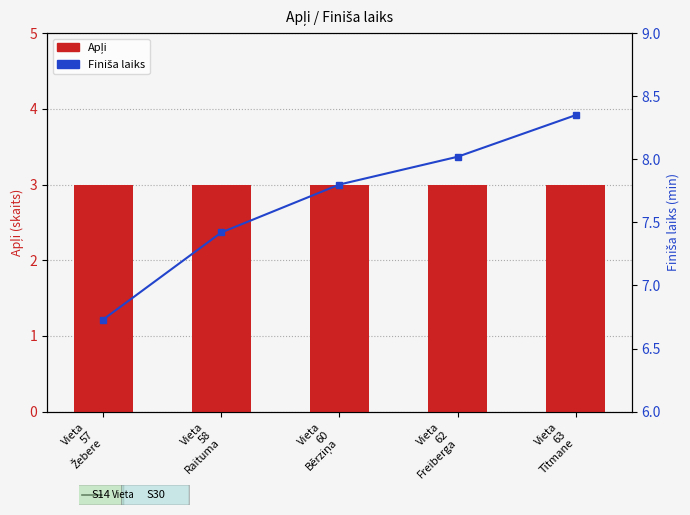

What is the sum of the Finiša laiks (min) values at Vieta
57
Žebere and Vieta
60
Bērziņa?

14.5